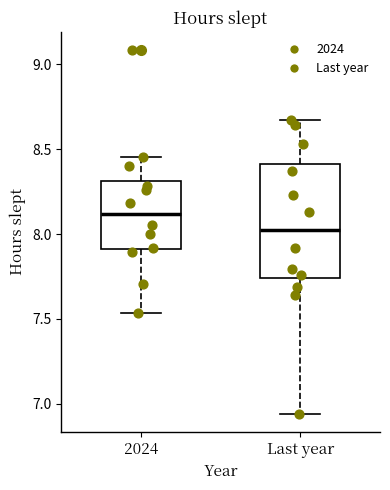

Reading left to right, read every box against the y-axis: the position of its median line, the range the box covers, and the ends of its whiskers. The values are not printed on the chart, so give them approximately, as read against the axis.

2024: median 8.10, box 7.90 to 8.30, whiskers 7.55 to 8.45
Last year: median 8.00, box 7.75 to 8.40, whiskers 6.95 to 8.65